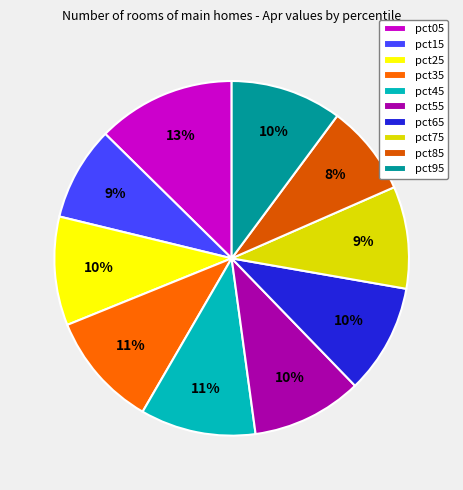

To the nearest percent, what is the average slice percentage?

10%